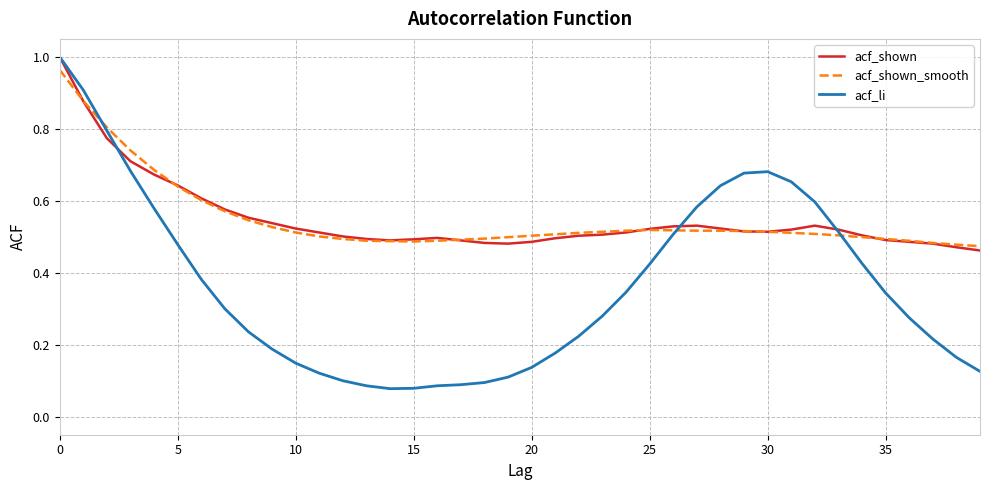

How many lines are shown in the chart?

3